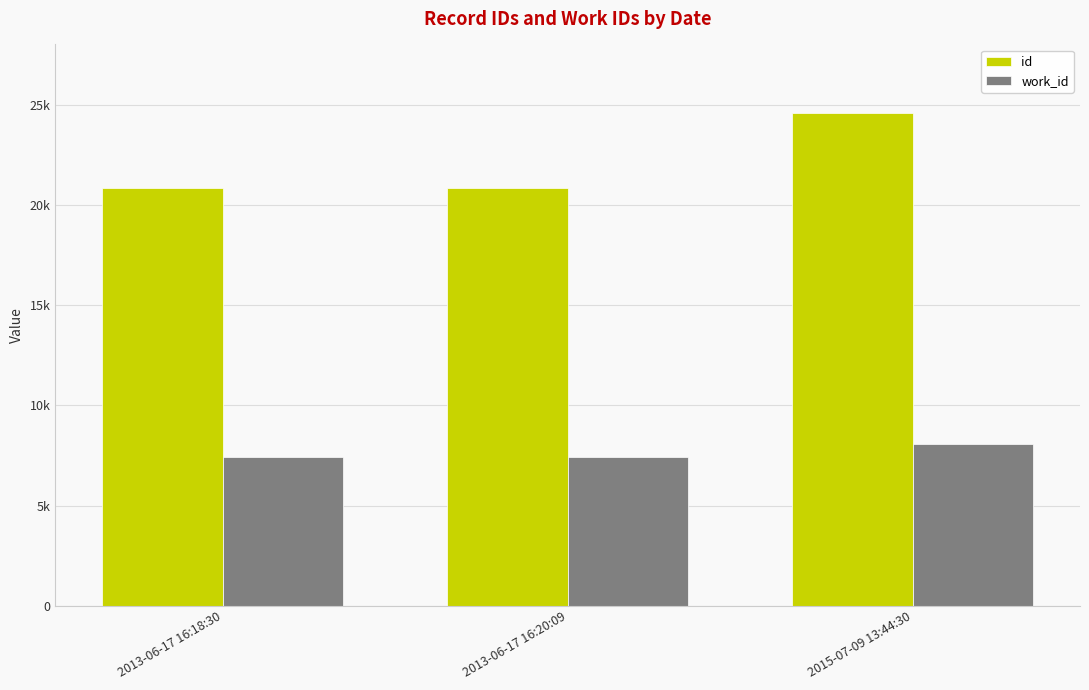

What is the sum of the id values at 2013-06-17 16:20:09 and 2015-07-09 13:44:30?

45449